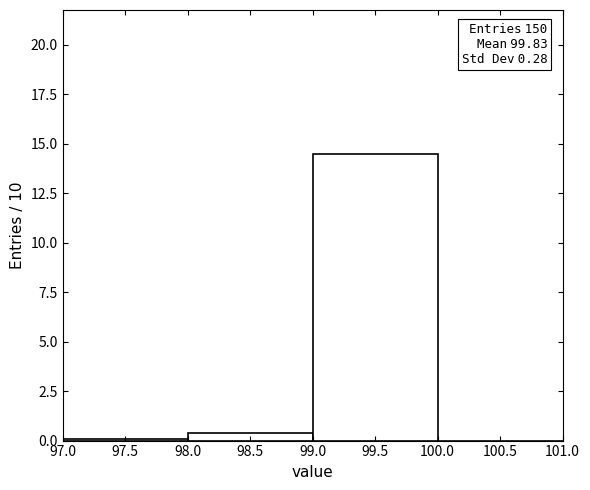

Over which range of the x-axis is the bar tallest?

99.0 to 100.0